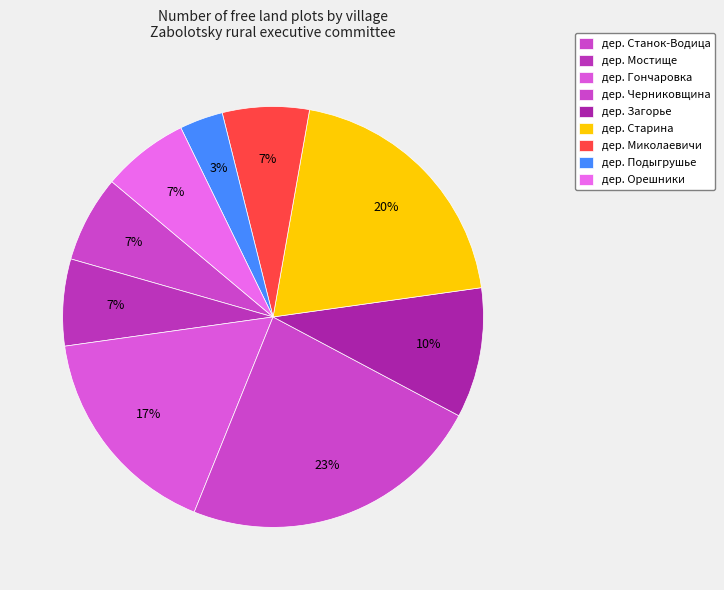

Approximately how many times larger is the value at дер. Подыгрушье compared to дер. Старина?

0.2